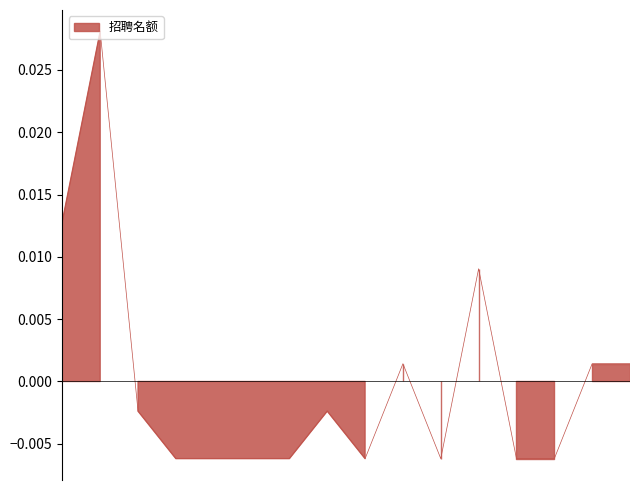

Which label corresponds to the largest value in the chart?

202002